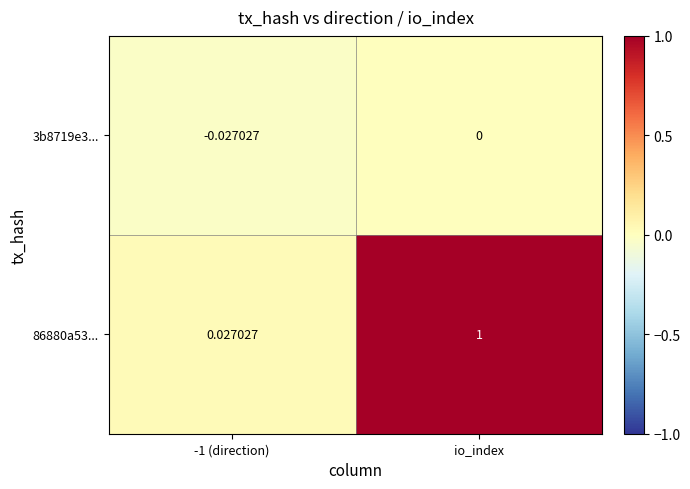

Which label corresponds to the largest value in the chart?

io_index